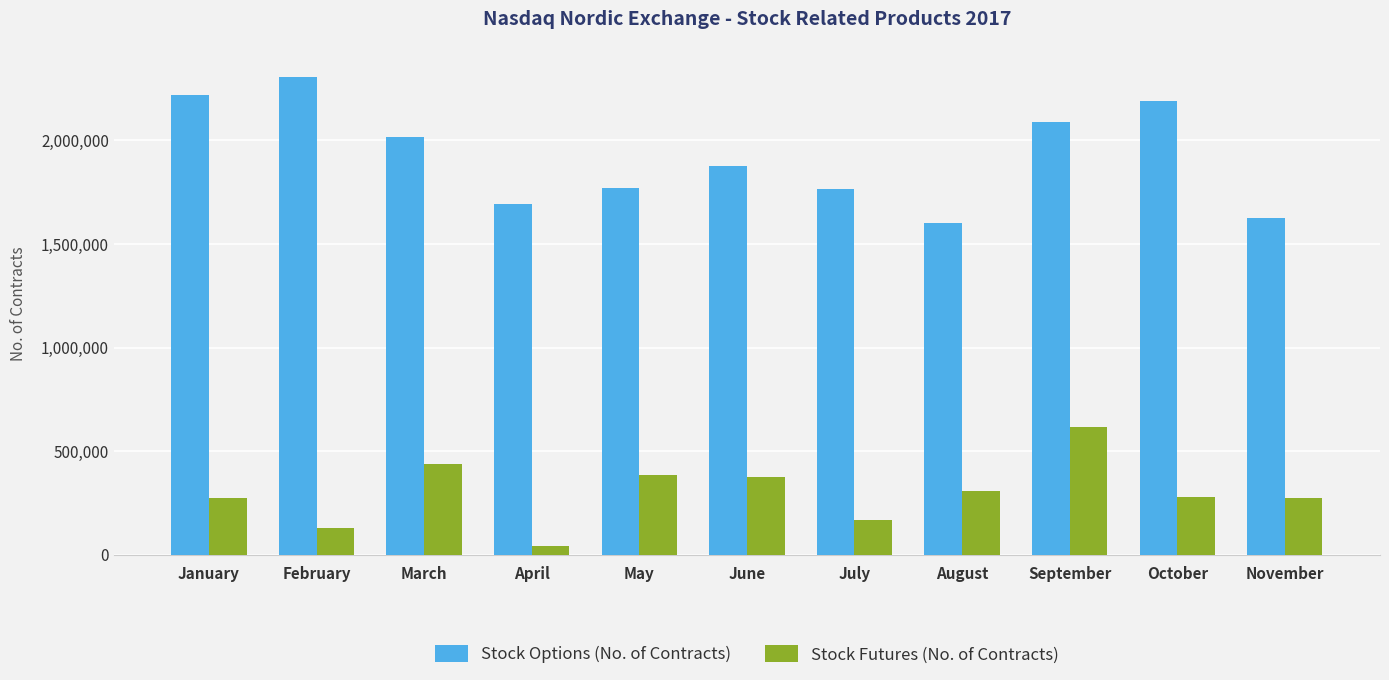

List the series in order of their overall mean, highest first.

Stock Options (No. of Contracts), Stock Futures (No. of Contracts)